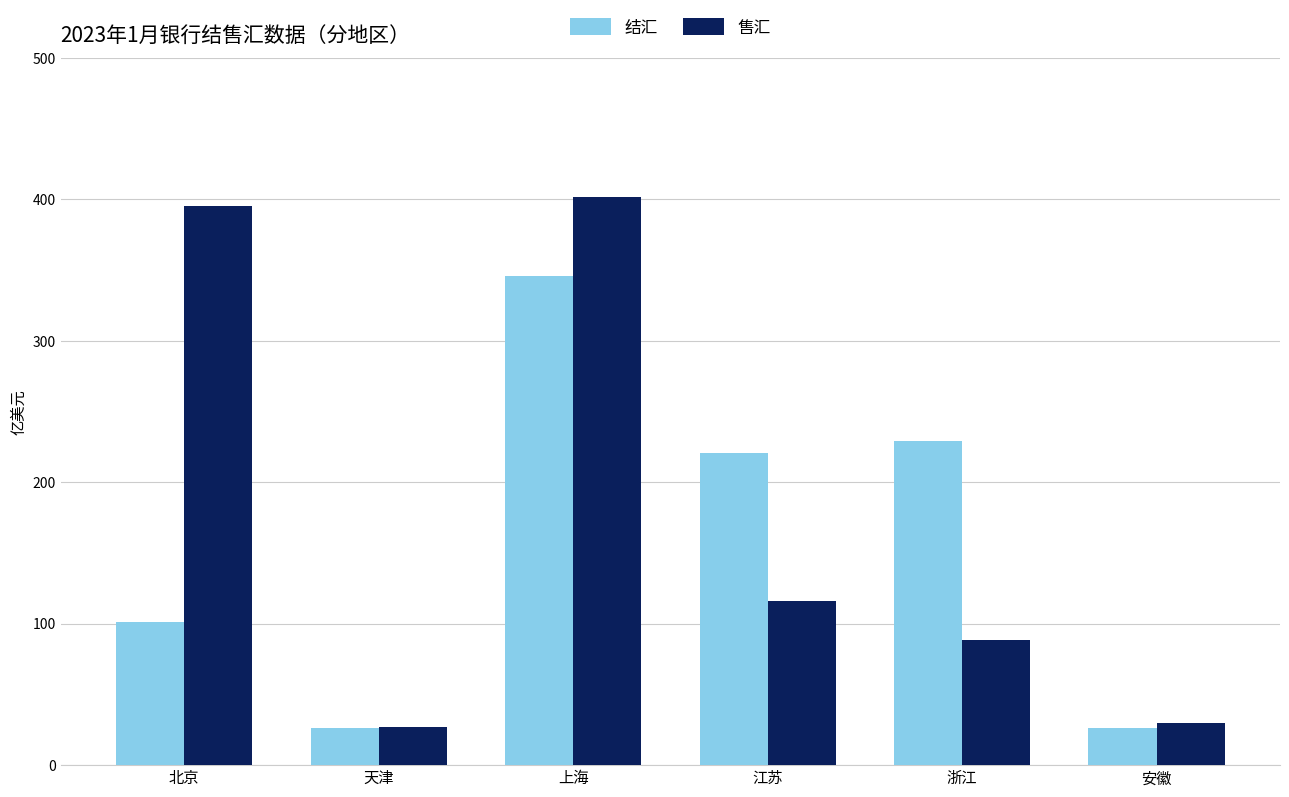

What value does the 售汇 series have at 北京?

395.3